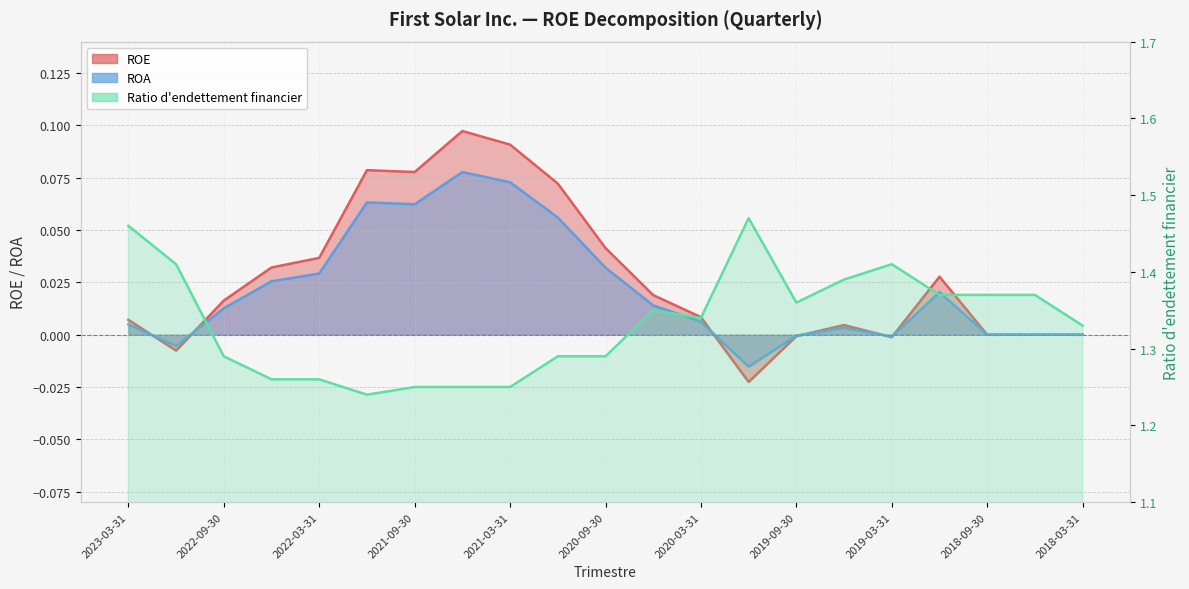

Where is Ratio d'endettement financier nearest to the value 1?

2021-12-31